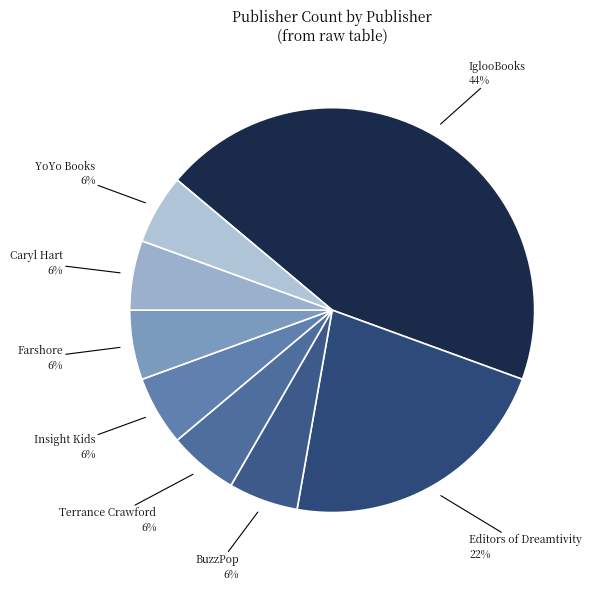

Which category has the biggest portion of the pie?

IglooBooks